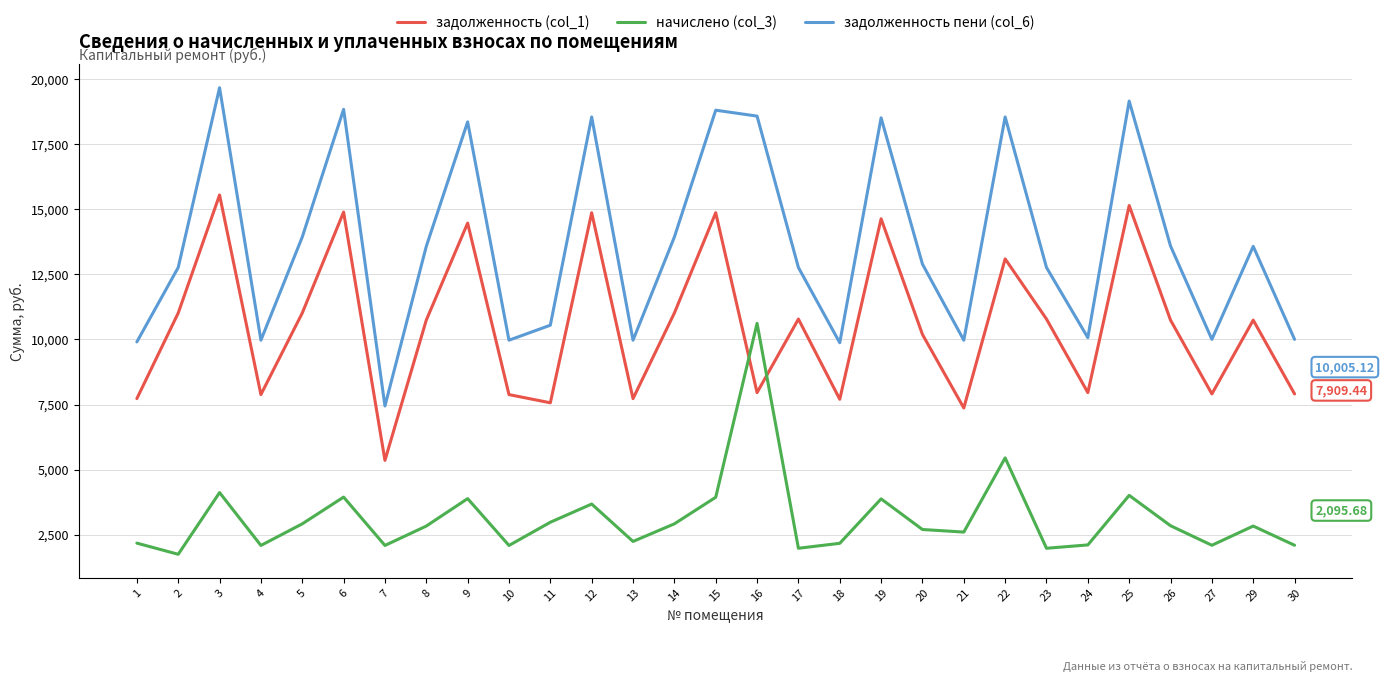

How many interior local valleys does the задолженность (col_1) series have?

9